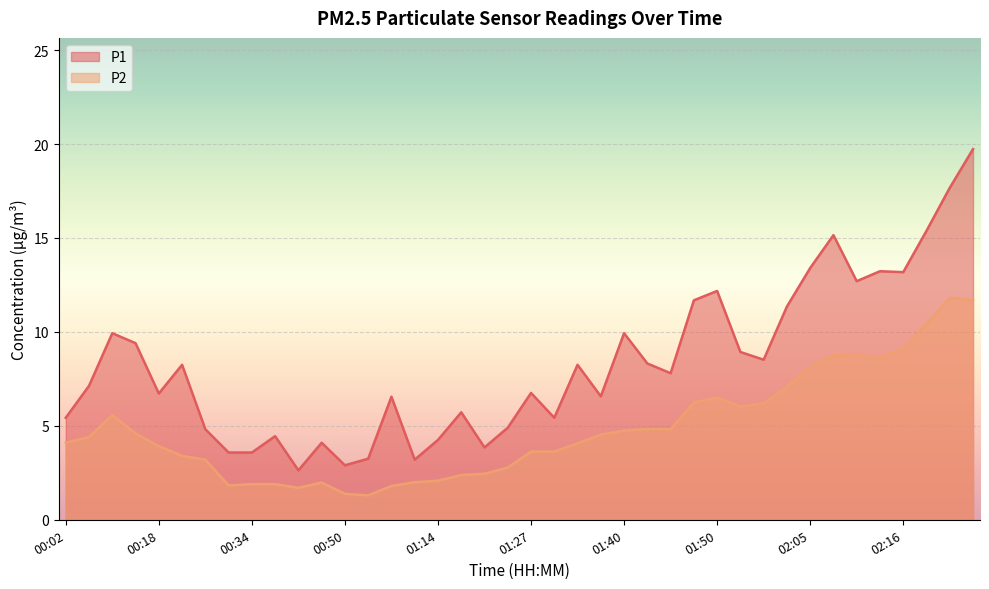

True or false: P1 and P2 intersect in this chart.

False